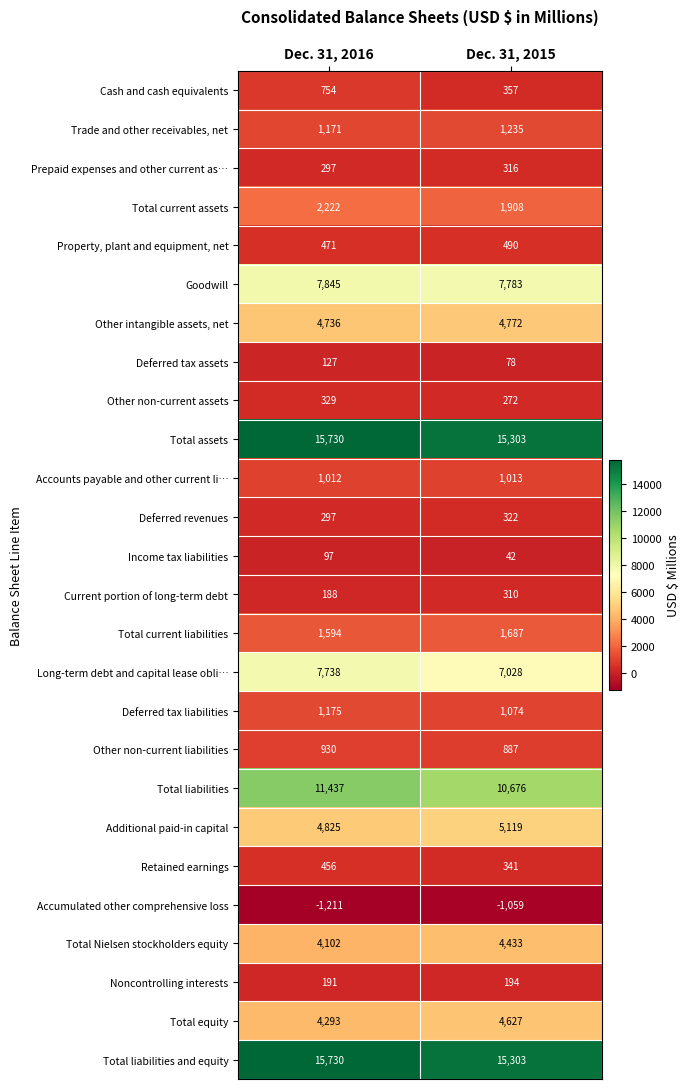

Which series changed the most between Dec. 31, 2016 and Dec. 31, 2015?

Total liabilities